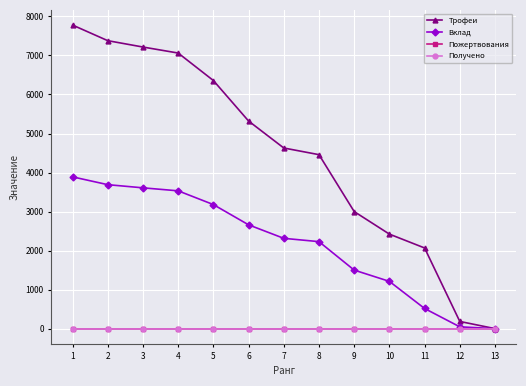

Is this an area chart (filled region under the line)?

No